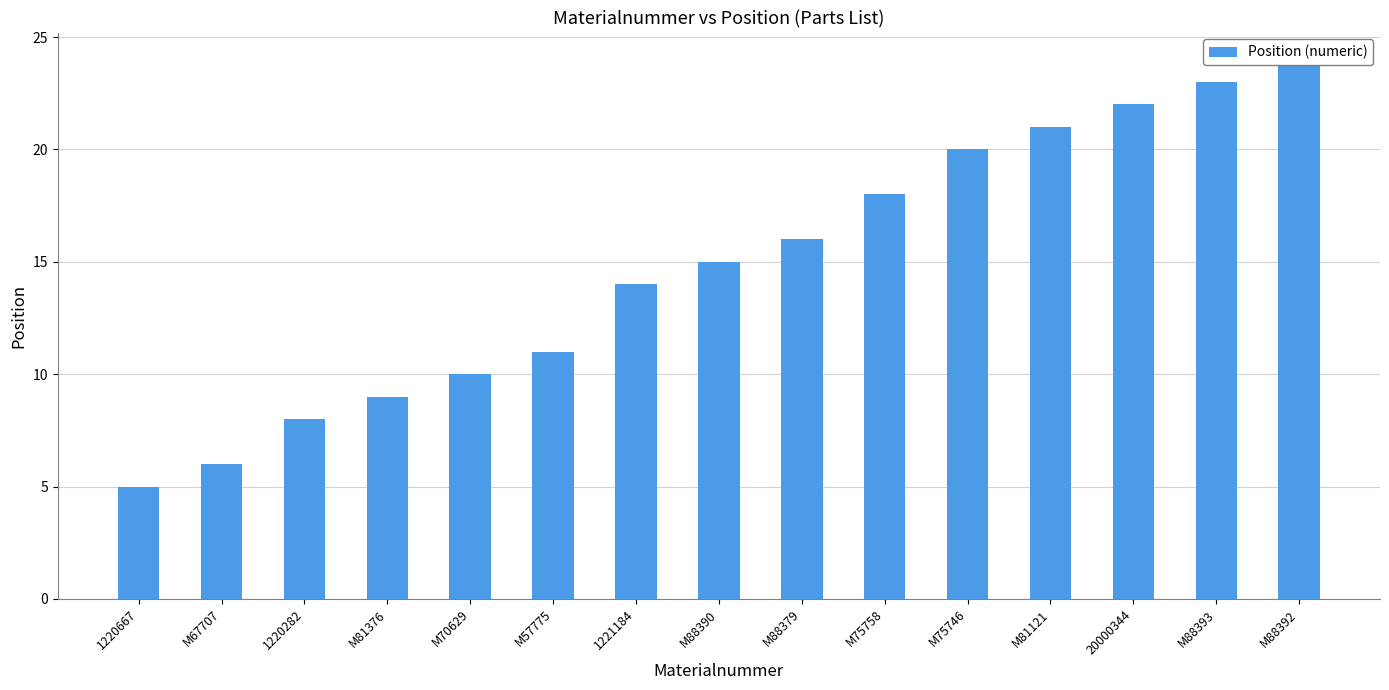

What is the ratio of the value at 1220667 to the value at M67707?

0.8